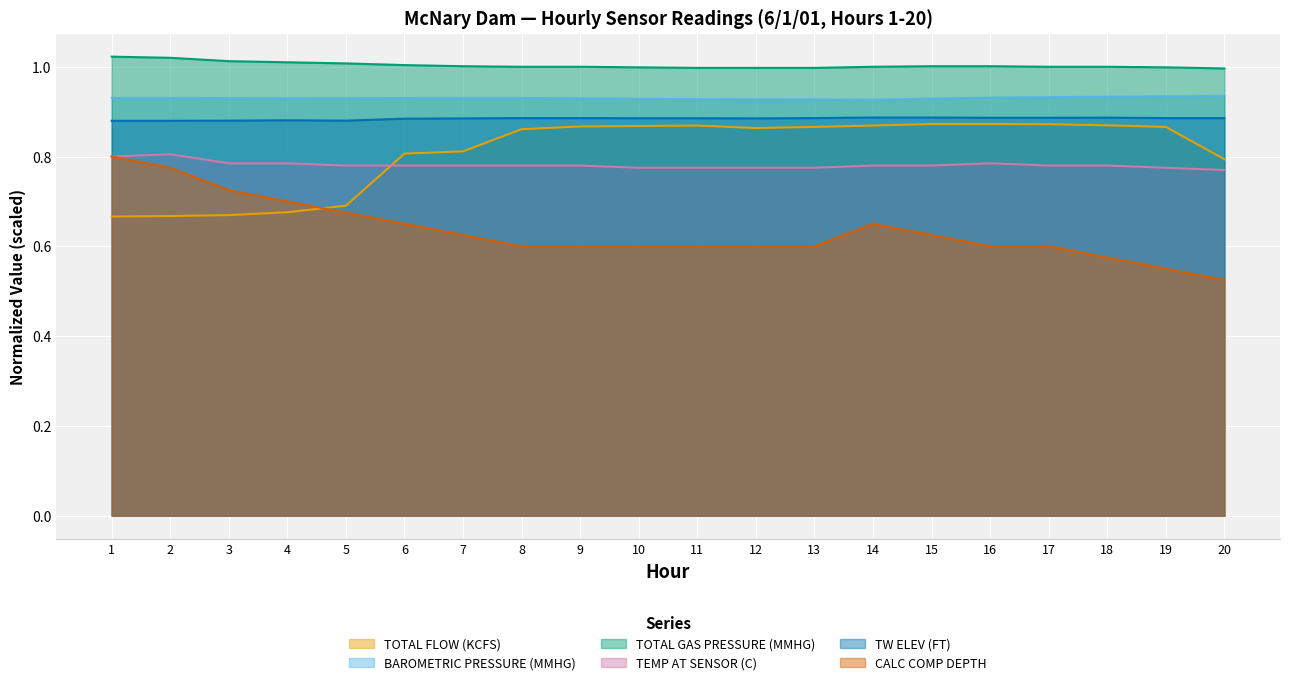

What are all the series names shown in the legend?

TOTAL FLOW (KCFS), BAROMETRIC PRESSURE (MMHG), TOTAL GAS PRESSURE (MMHG), TEMP AT SENSOR (C), TW ELEV (FT), CALC COMP DEPTH